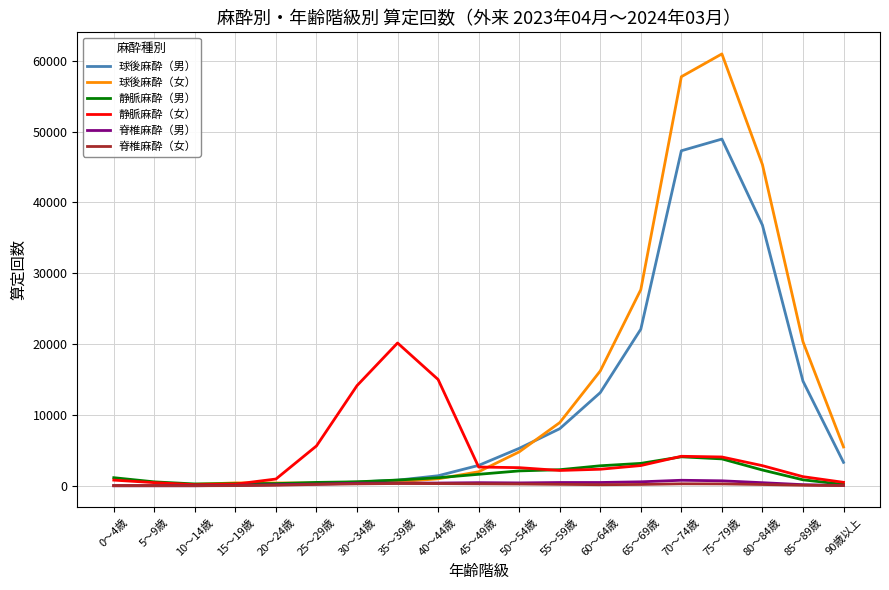

What is the spread (max minus min) of values at 25～29歳?

5433